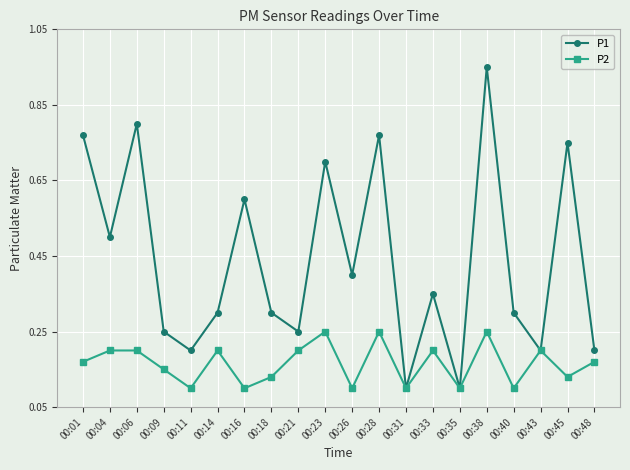

Which series changed the most between 00:06 and 00:33?

P1